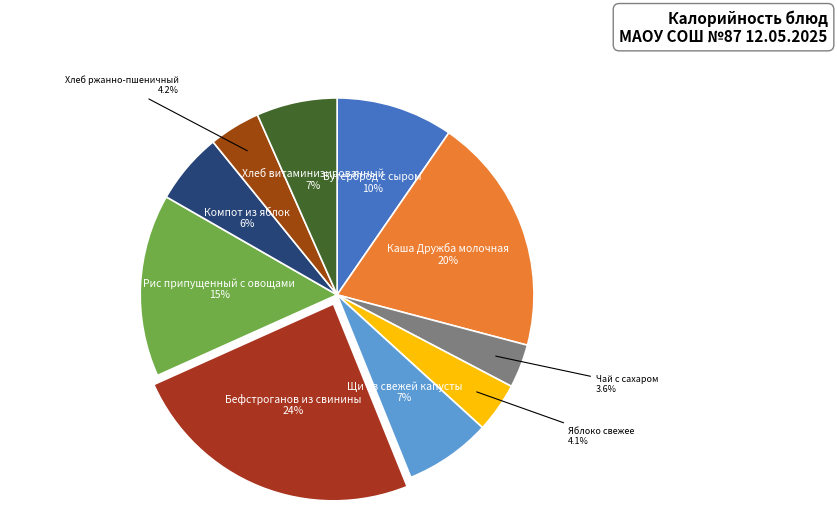

To the nearest percent, what is the average slice percentage?

10%